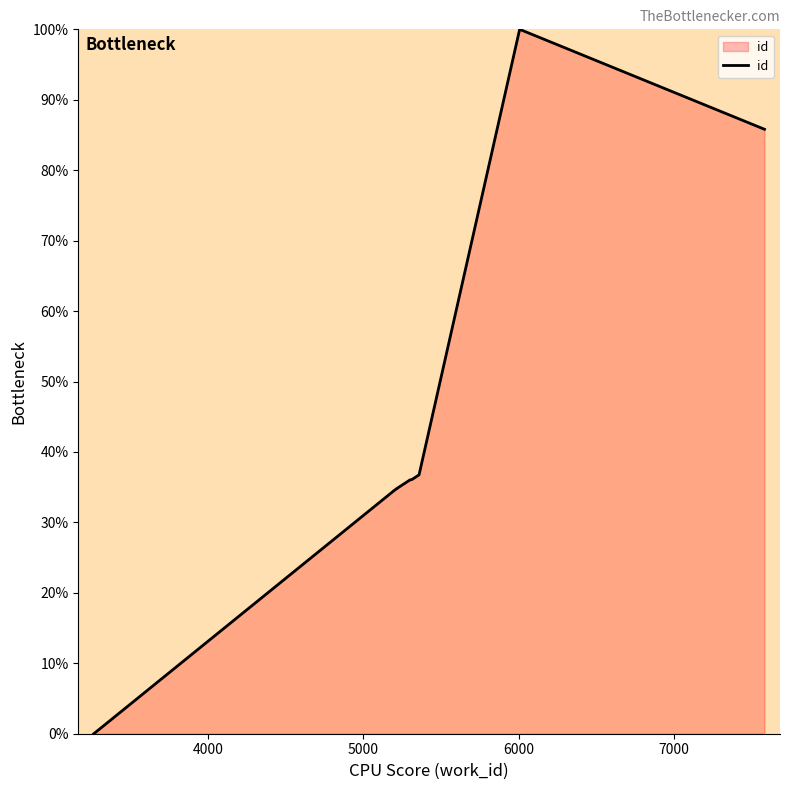

What is the difference between the second highest and minimum values?

85.8